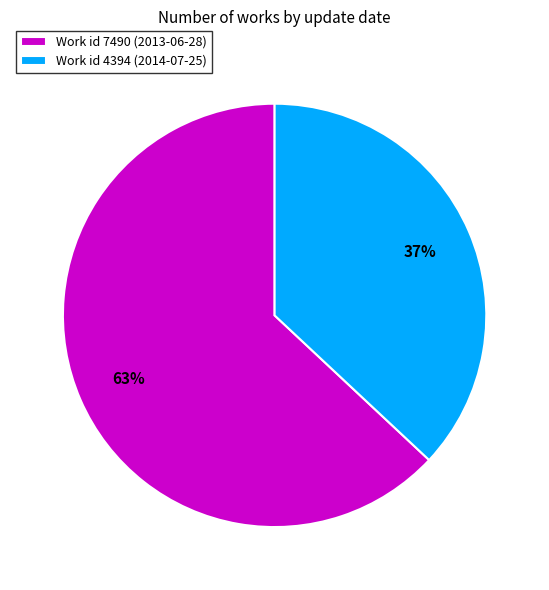

Is it true that Work id 4394 (2014-07-25) is 37% of the pie?

True